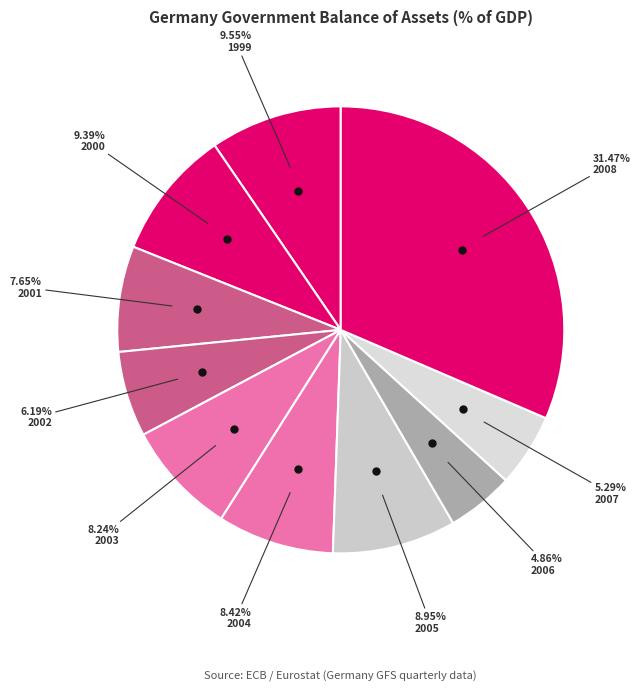

Is there any slice that represents more than half of the pie?

No